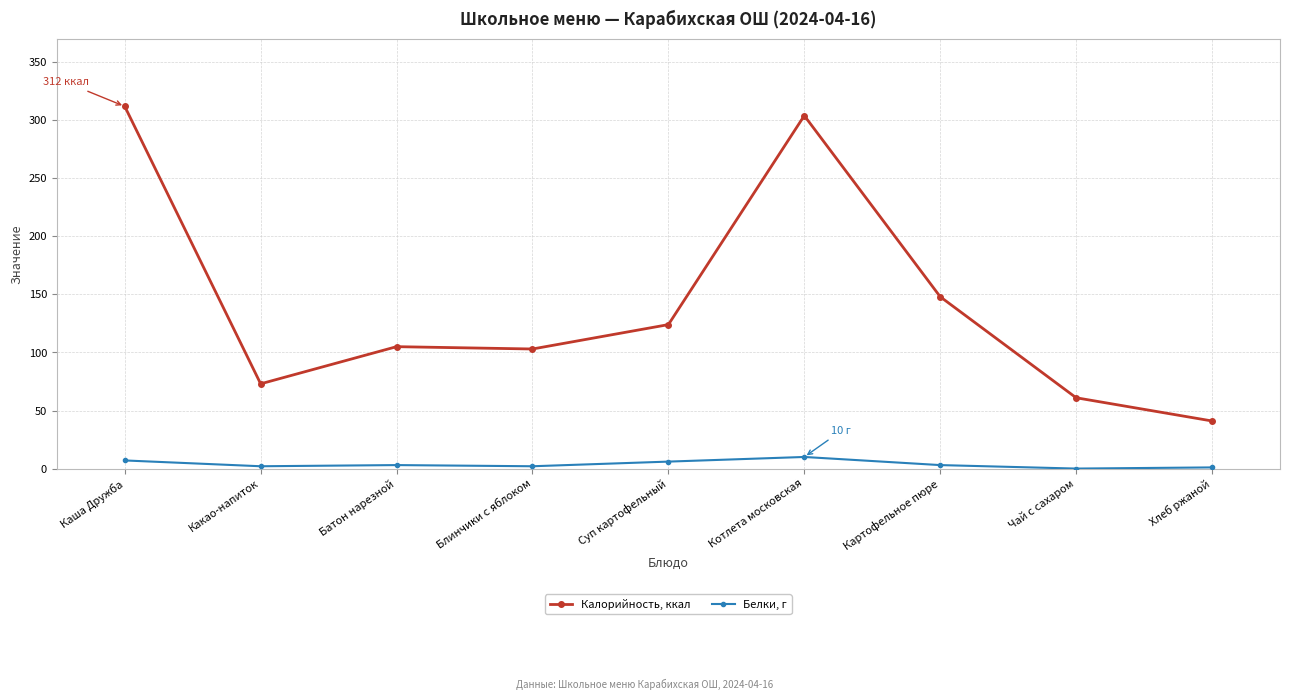

What is the sum of all Калорийность, ккал values?

1271